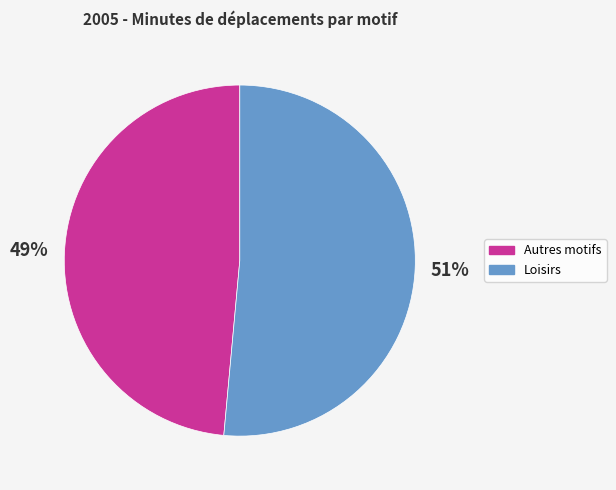

Is there a majority slice in this chart?

Yes